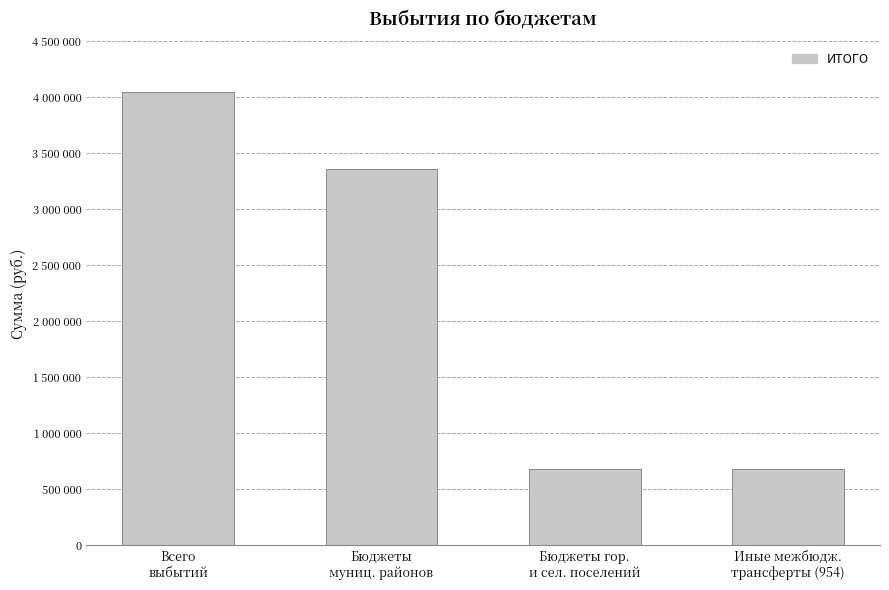

Are the bars horizontal?

No